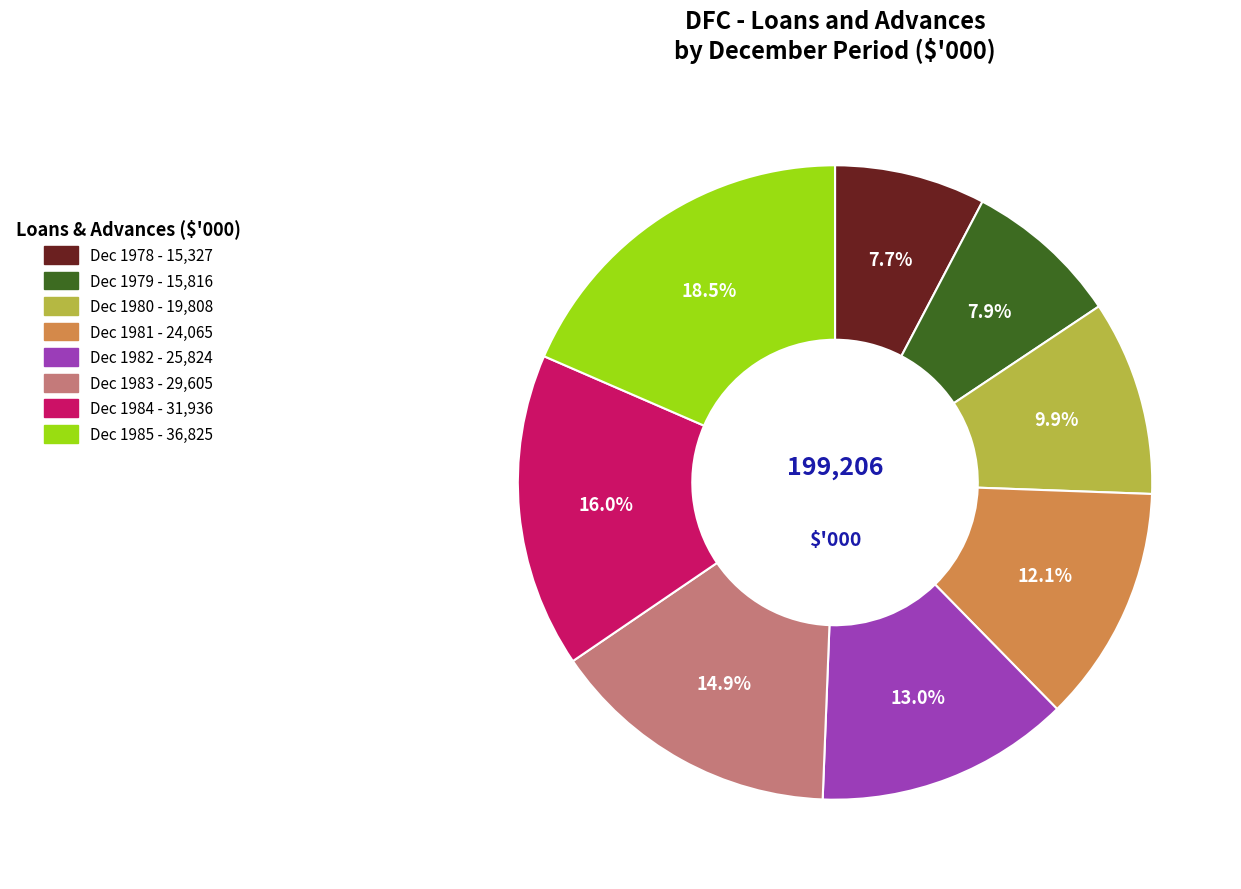

To the nearest percent, what is the average slice percentage?

12%